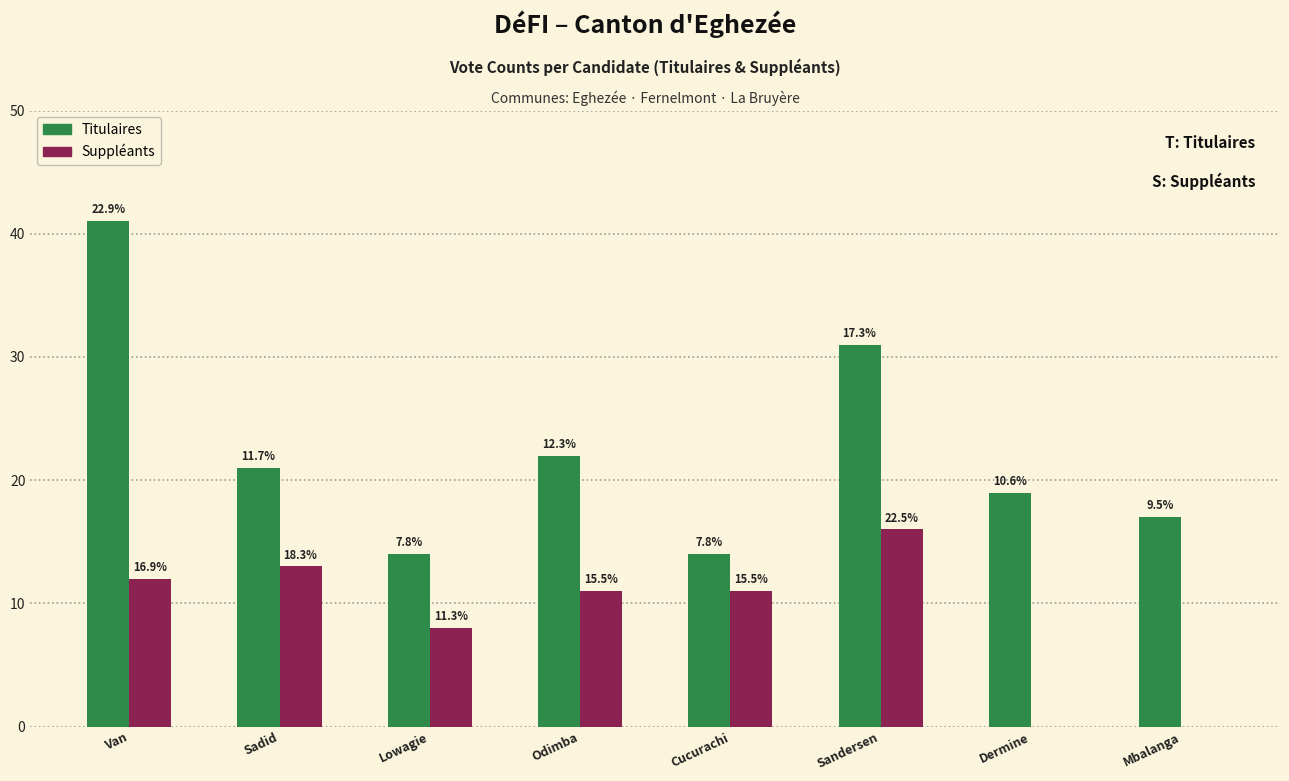

What are all the series names shown in the legend?

Titulaires, Suppléants